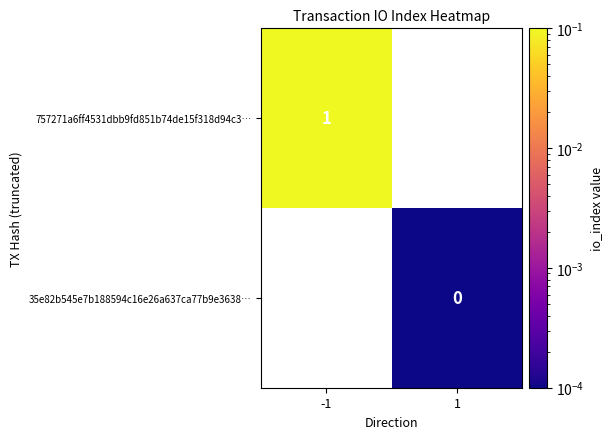

Is the value of 35e82b545e7b188594c16e26a637ca77b9e3638… at 1 greater than the value of 757271a6ff4531dbb9fd851b74de15f318d94c3… at -1?

No